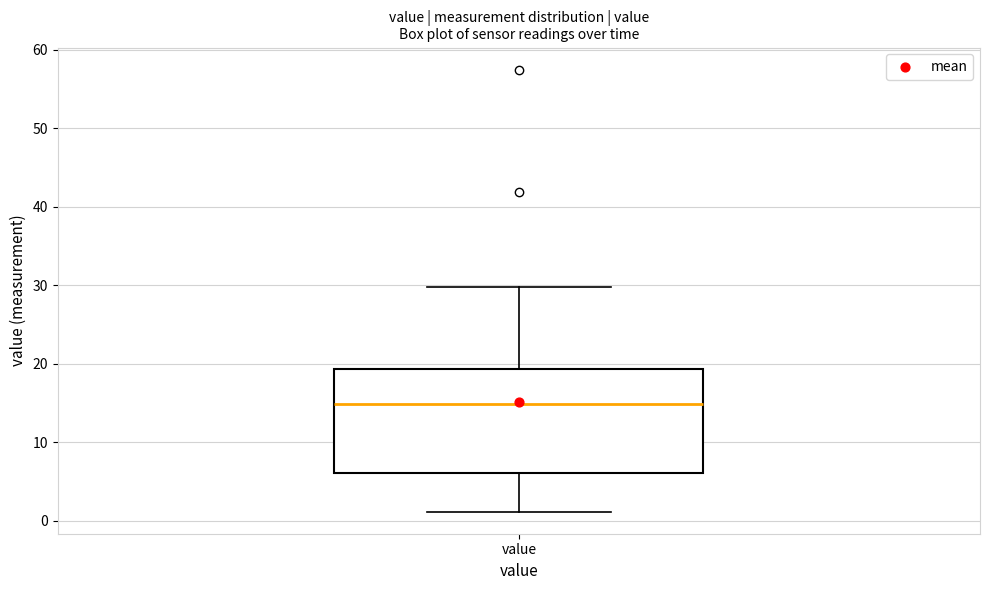

Read this box plot against the y-axis: the position of the median line, the range covered by the box, and the ends of both whiskers. The values are not printed on the chart, so give them approximately, as read against the axis.

median 15, box 6 to 19, whiskers 1 to 30